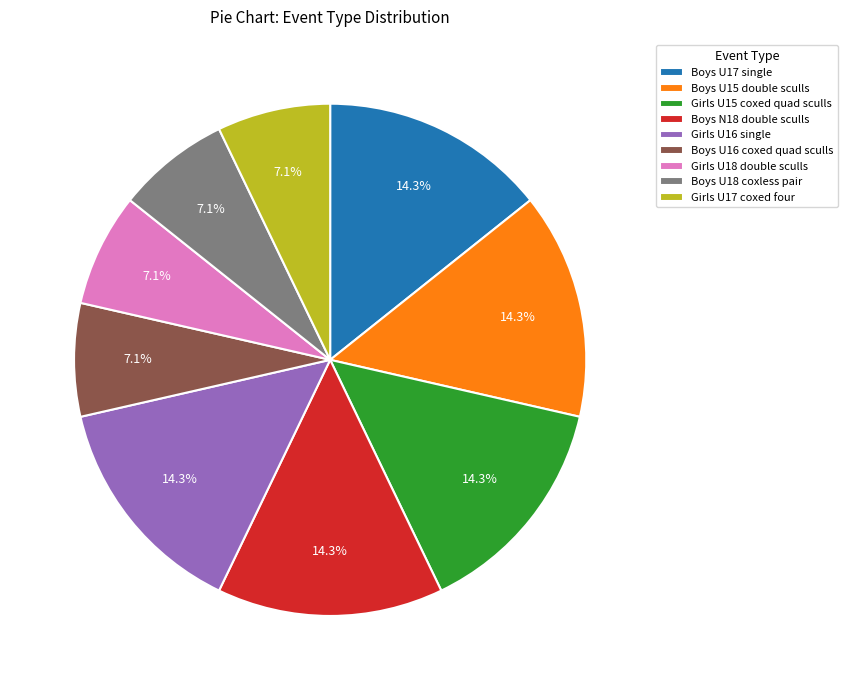

How many segments does this pie chart have?

9